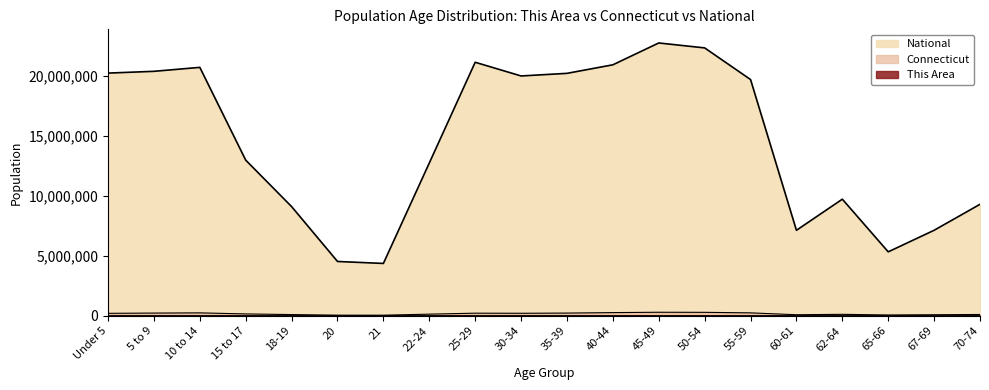

What is the label of the 15th point from the right?

20